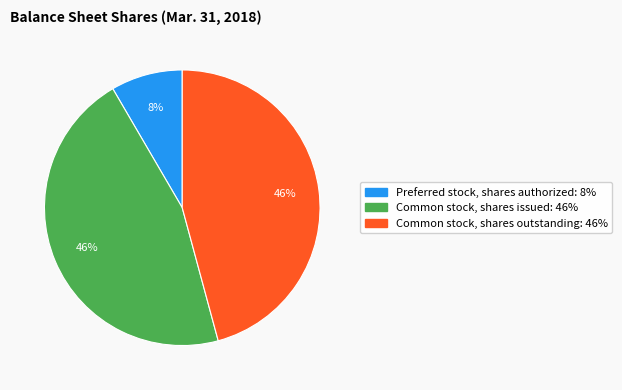

Between Common stock, shares issued and Preferred stock, shares authorized, which is larger?

Common stock, shares issued